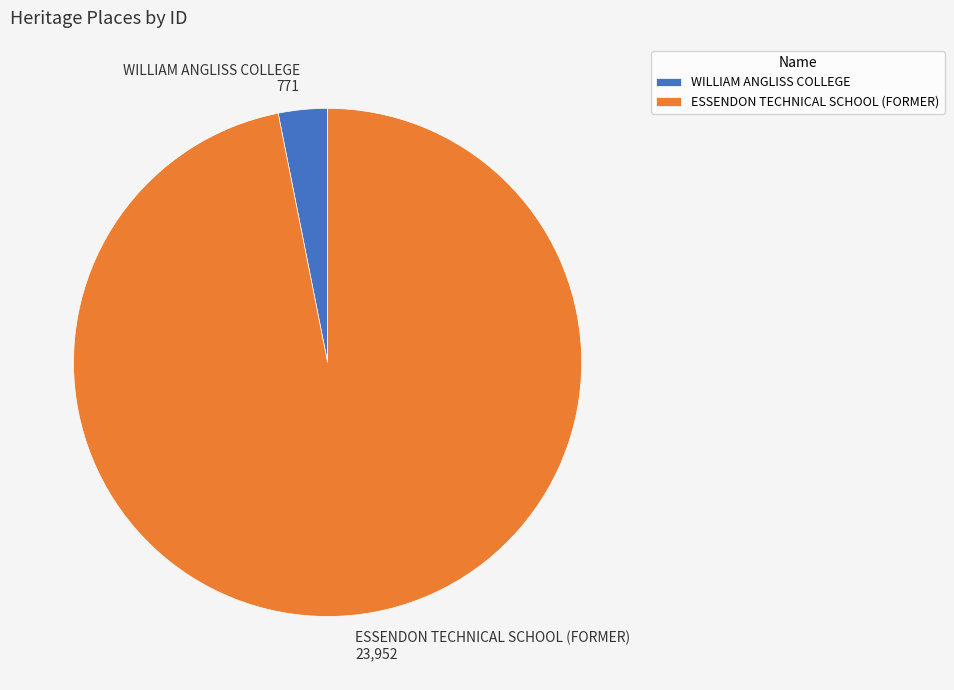

Rank the categories by value from lowest to highest.

WILLIAM ANGLISS COLLEGE, ESSENDON TECHNICAL SCHOOL (FORMER)